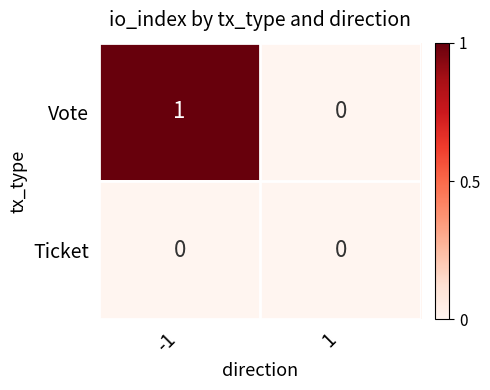

At which category is the sum across all series the highest?

-1